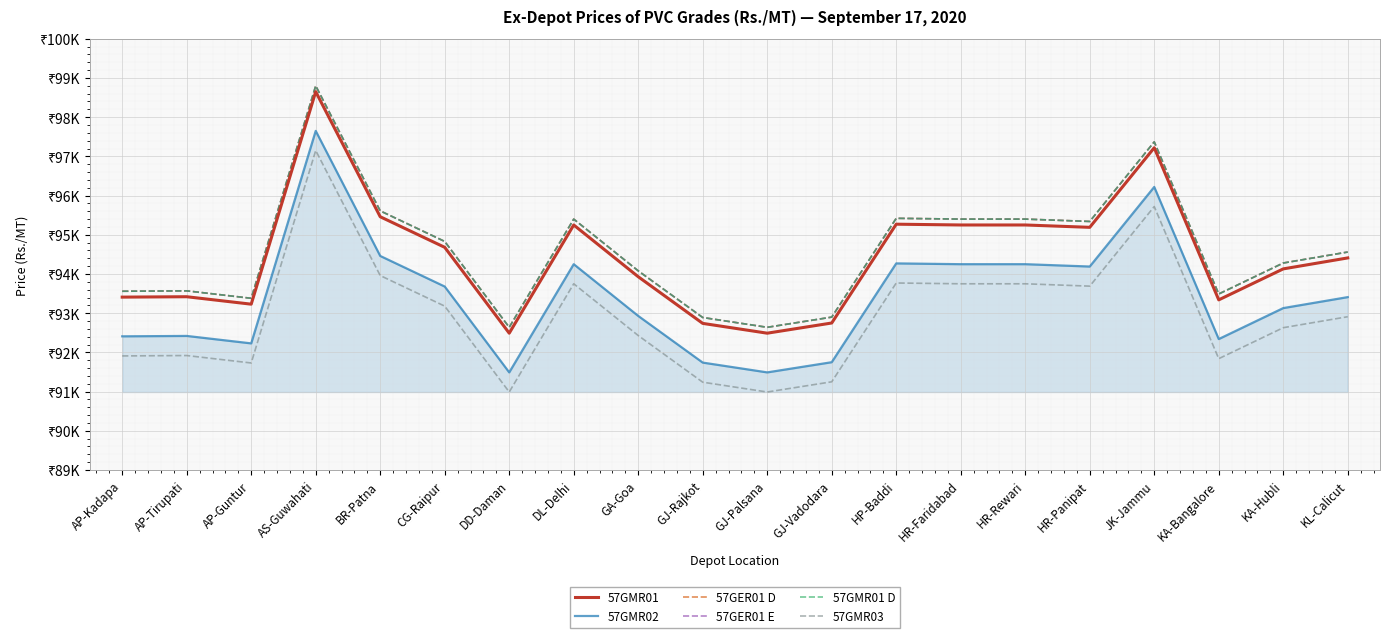

Between GJ-Rajkot and GJ-Vadodara, which series saw the biggest shift?

57GMR01